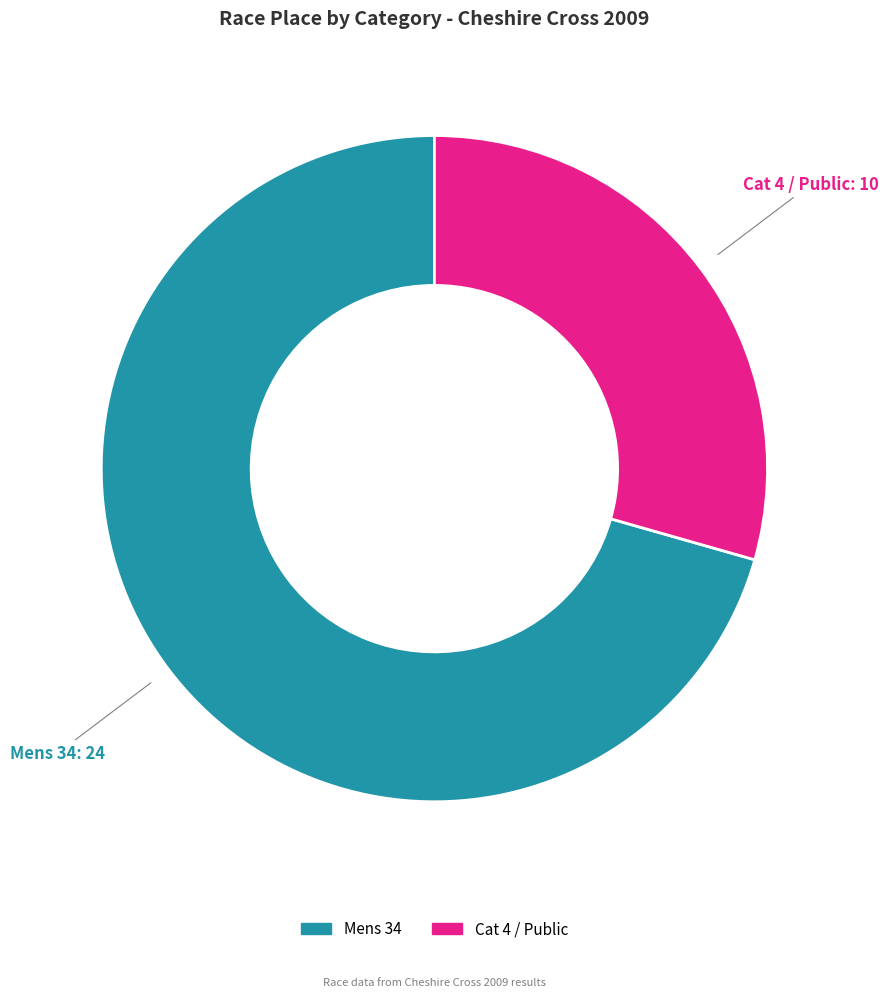

To the nearest percent, what is the combined percentage of Mens 34 and Cat 4 / Public?

100%